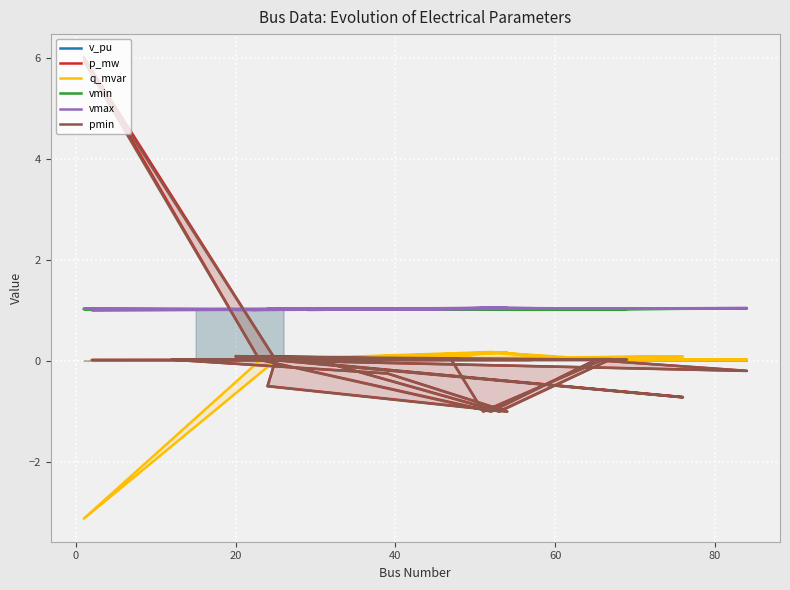

True or false: pmin has more than 2 points higher than both neighbors.

True